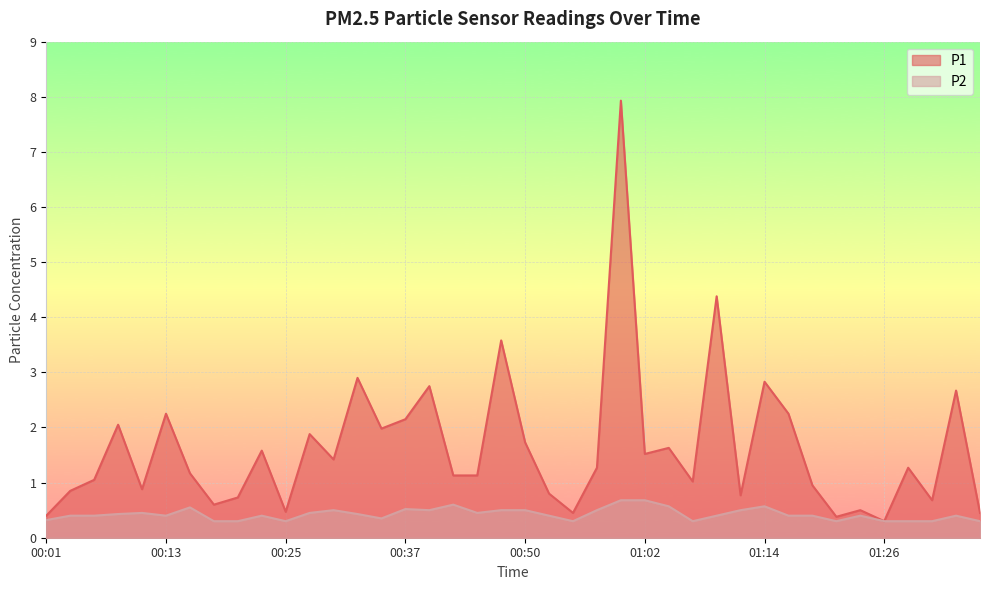

Is the value of P2 at 01:26 greater than the value of P1 at 00:13?

No